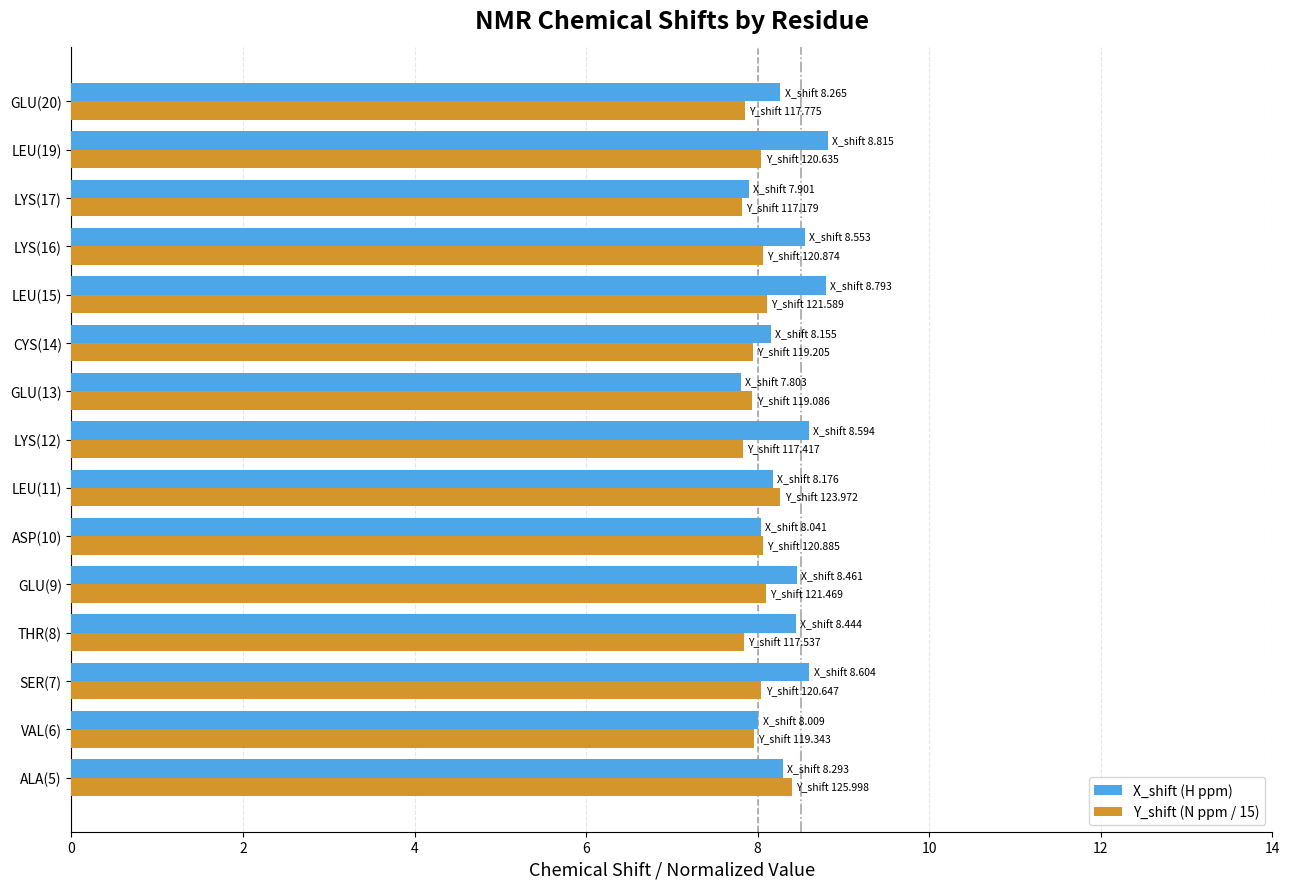

What is the total value across all series at LYS(12)?

16.4